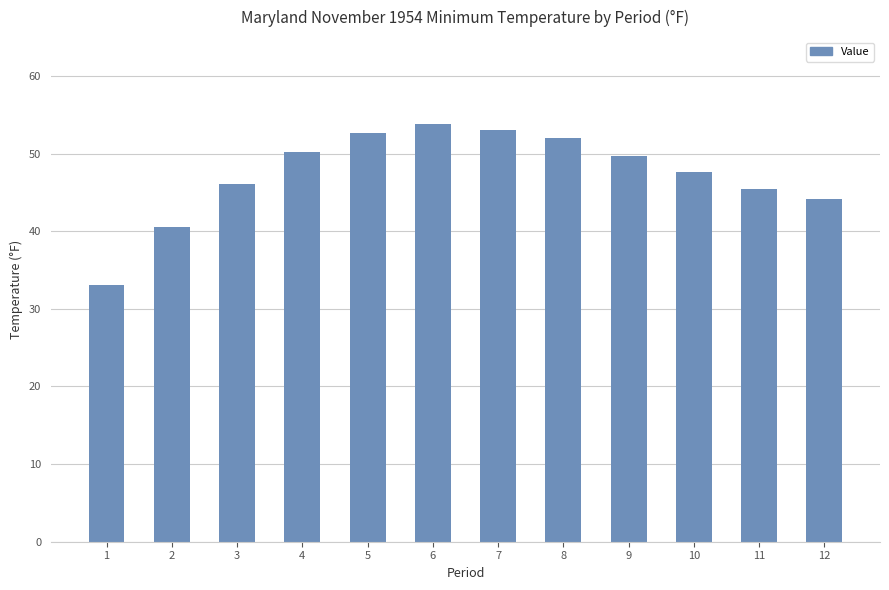

Is it true that the value at 5 is 52.6?

True